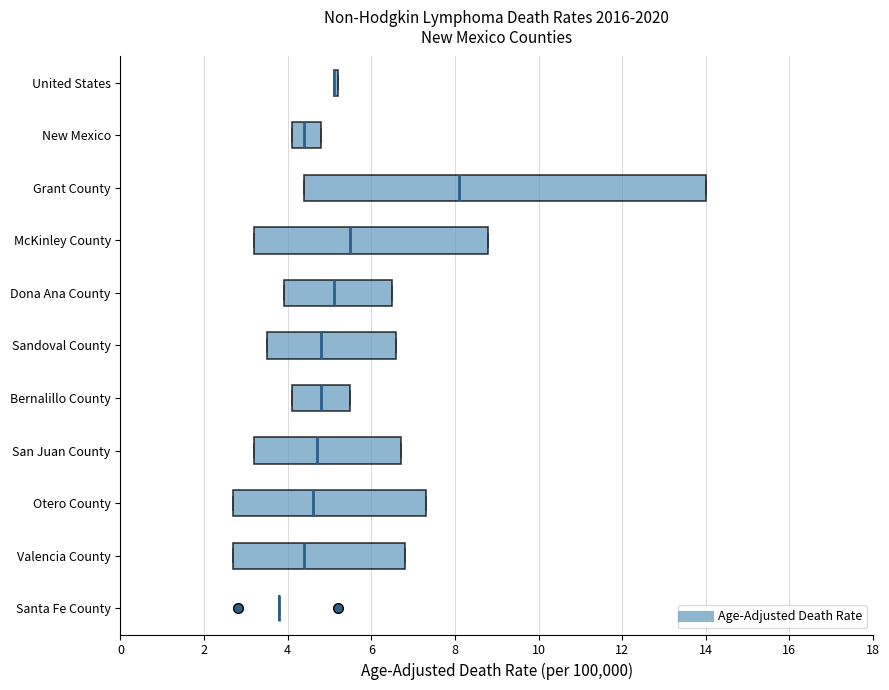

Reading bottom to top, transcribe this box plot: for each box, give where its median line is, the range the box spans, and where its two whiskers end, as read against the x-axis. The values are not printed on the chart, so give them approximately, as read against the axis.

Santa Fe County: box collapsed to a line at 3.8, whiskers 3.8 to 3.8
Valencia County: median 4.4, box 2.8 to 6.8, whiskers 2.8 to 6.8
Otero County: median 4.6, box 2.8 to 7.4, whiskers 2.8 to 7.4
San Juan County: median 4.8, box 3.2 to 6.8, whiskers 3.2 to 6.8
Bernalillo County: median 4.8, box 4.2 to 5.6, whiskers 4.2 to 5.6
Sandoval County: median 4.8, box 3.6 to 6.6, whiskers 3.6 to 6.6
Dona Ana County: median 5.2, box 4.0 to 6.6, whiskers 4.0 to 6.6
McKinley County: median 5.6, box 3.2 to 8.8, whiskers 3.2 to 8.8
Grant County: median 8.2, box 4.4 to 14.0, whiskers 4.4 to 14.0
New Mexico: median 4.4, box 4.2 to 4.8, whiskers 4.2 to 4.8
United States: box collapsed to a line at 5.2, whiskers 5.2 to 5.2